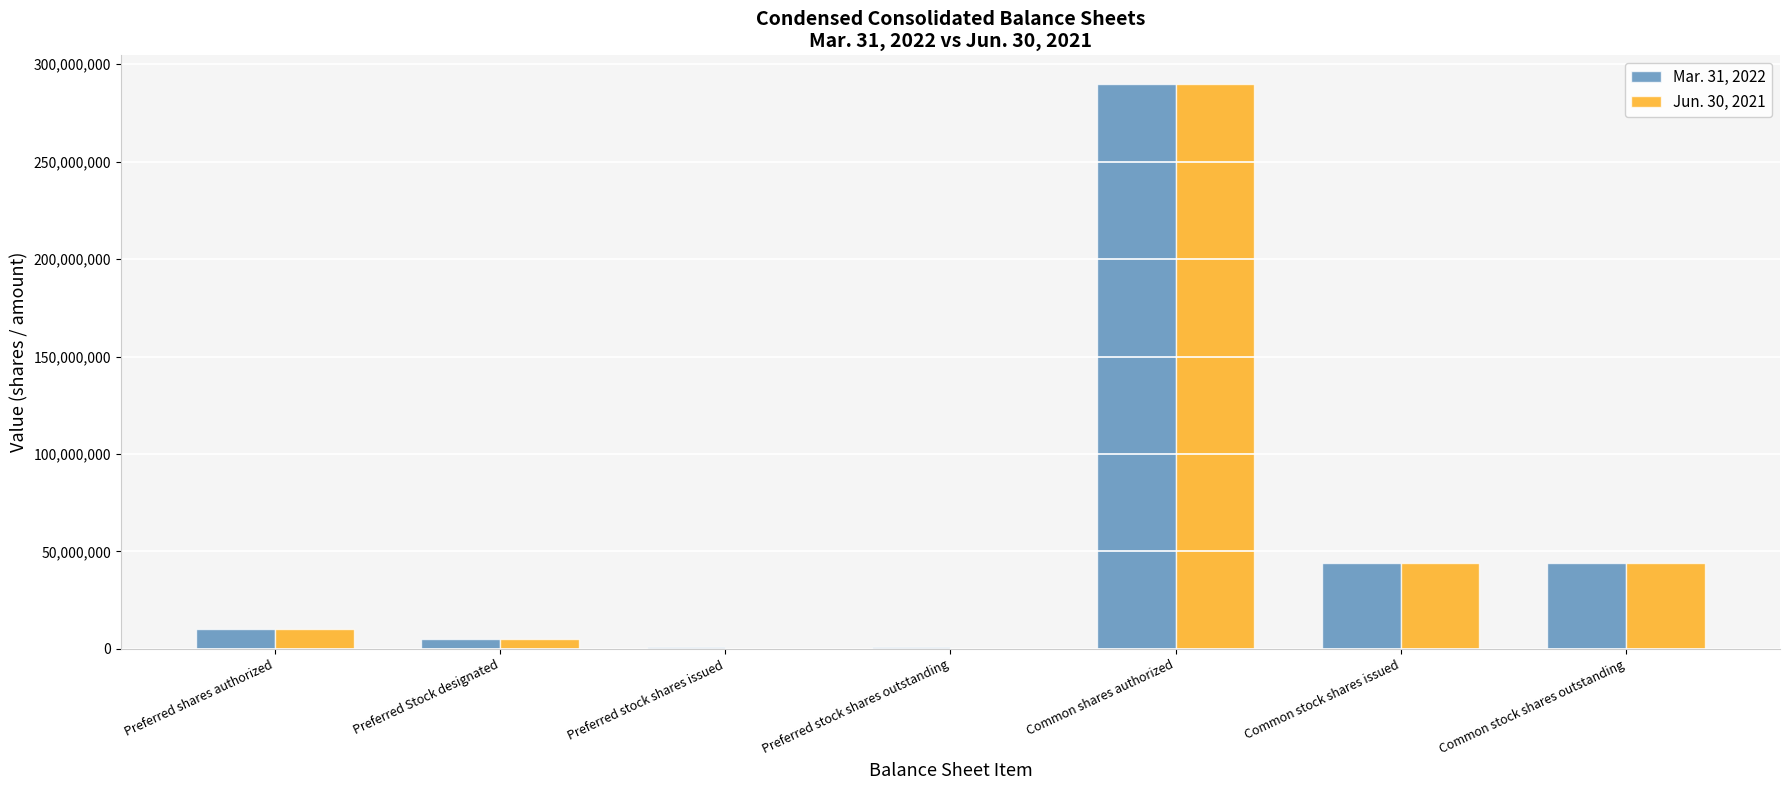

Is it true that Jun. 30, 2021 equals 10000000 at Preferred shares authorized?

True